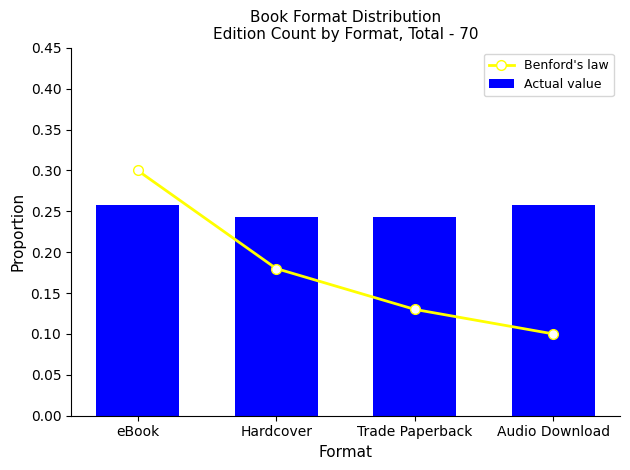

Reading left to right, list all the values displayed in this chart.

Benford's law: 0.3	0.2	0.1	0.1
Actual value: 0.3	0.2	0.2	0.3